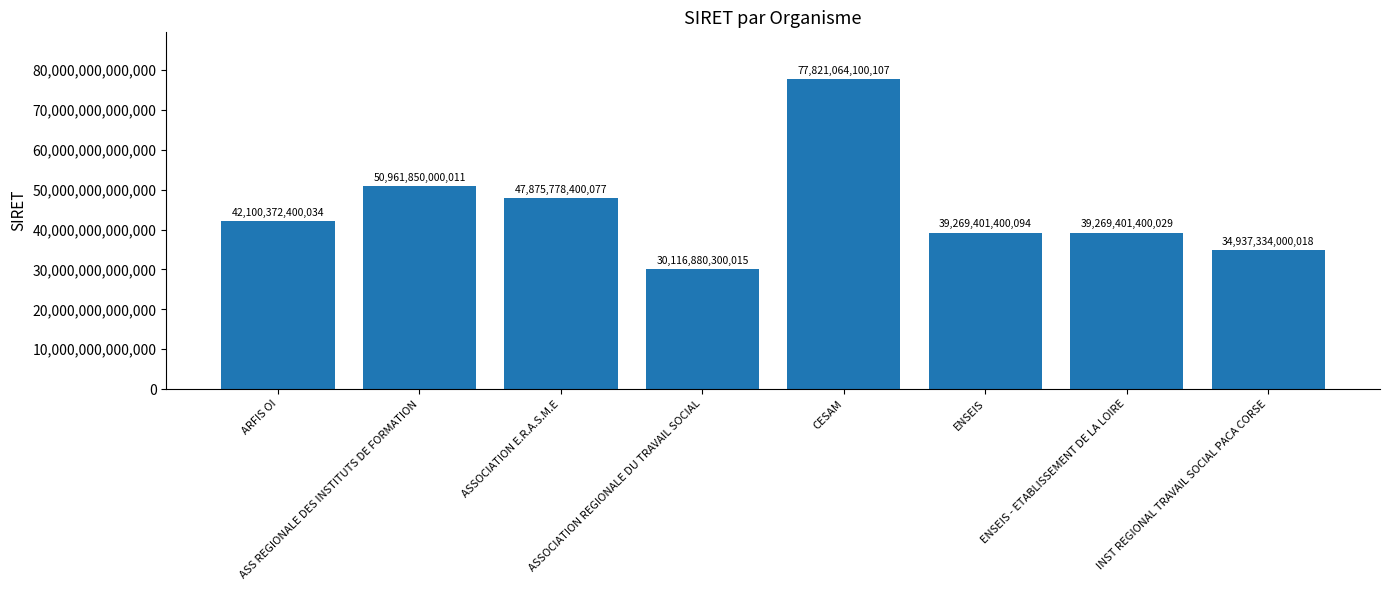

How many bars are there in total?

8